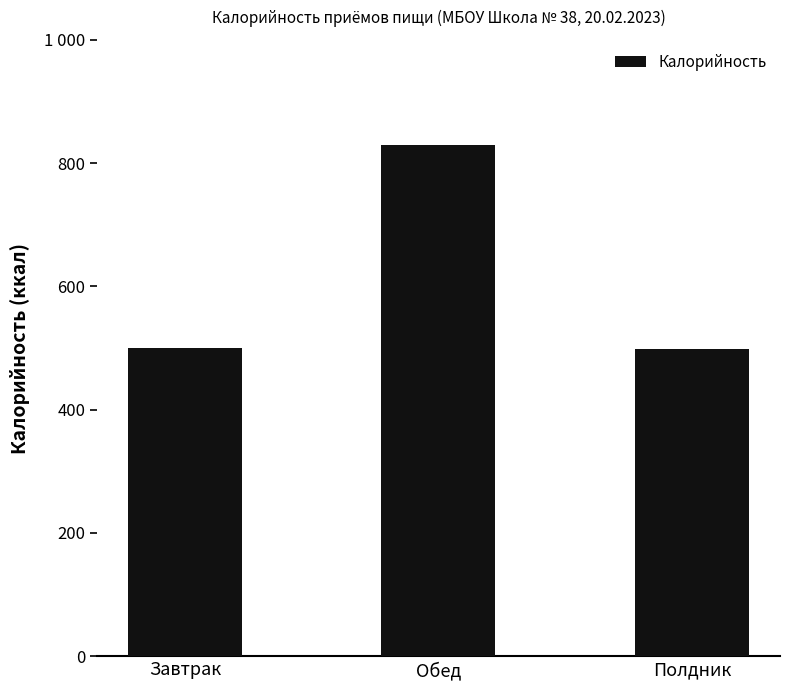

What is the value of the 1st bar from the left?

500.2